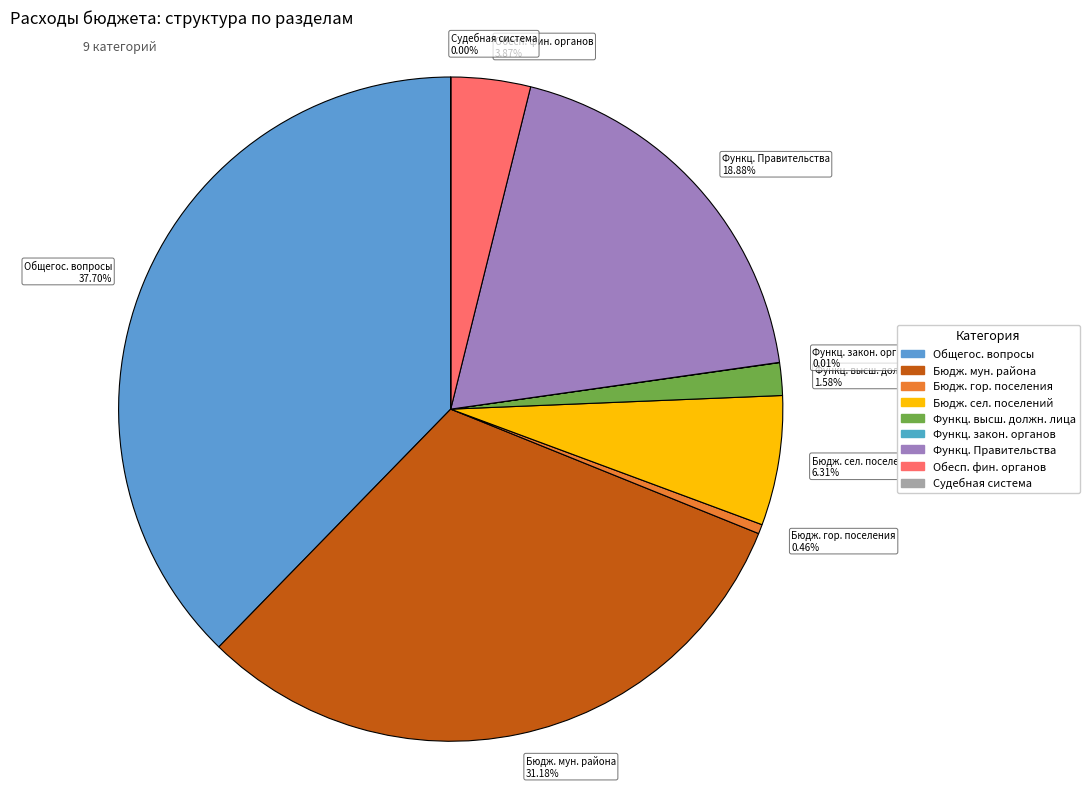

What is the largest slice in the pie chart?

Общегос. вопросы 37.70%